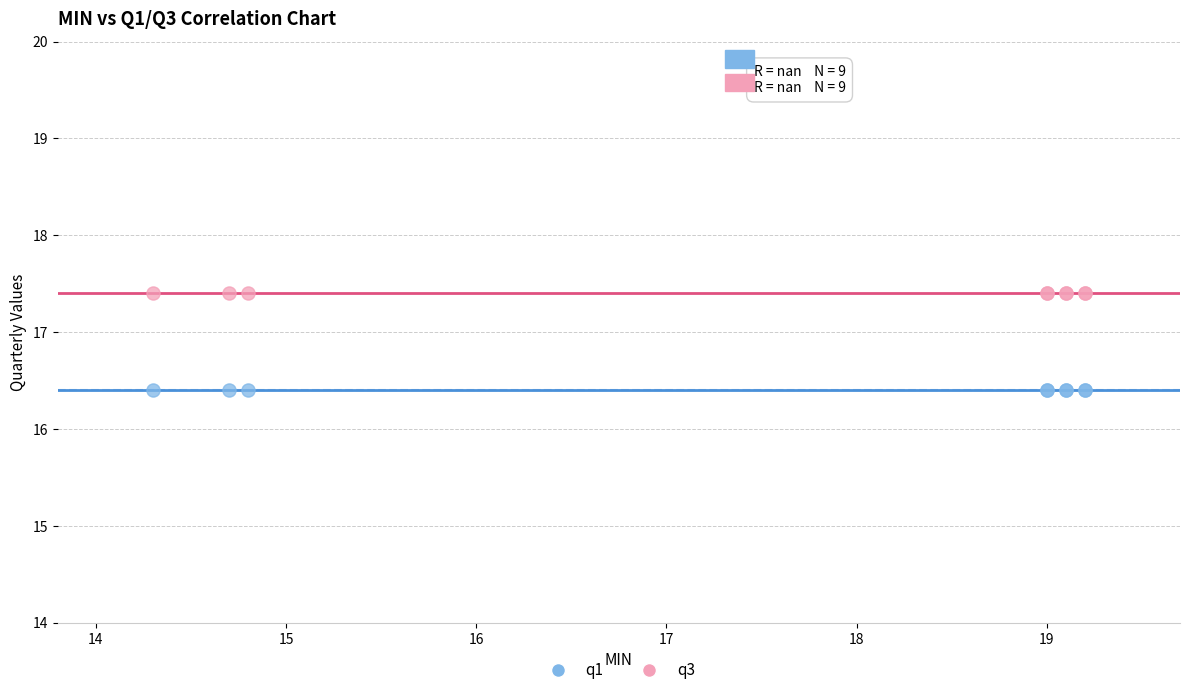

Which series reaches the maximum Y coordinate?

q3